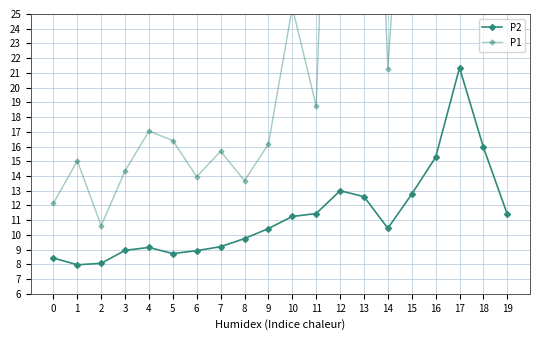

What is the approximate value of P2 at 0?

8.4